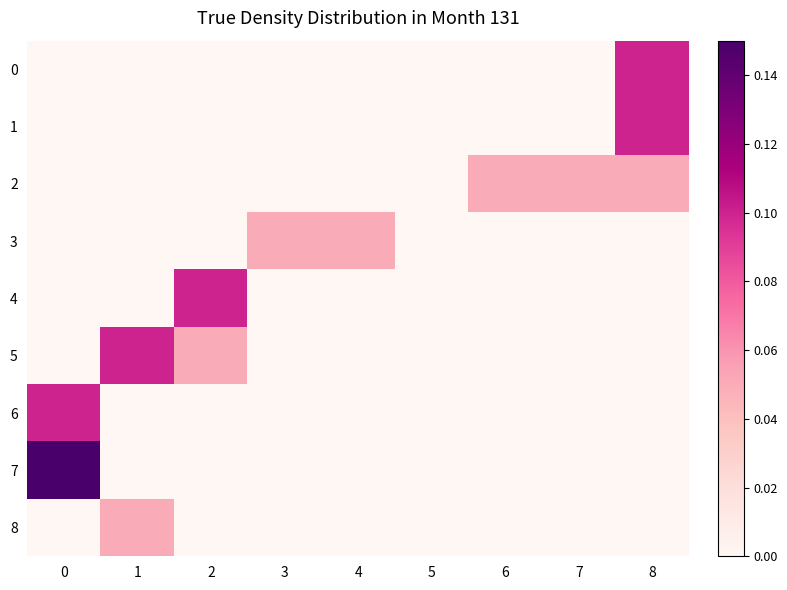

Which series has the widest spread of values?

7